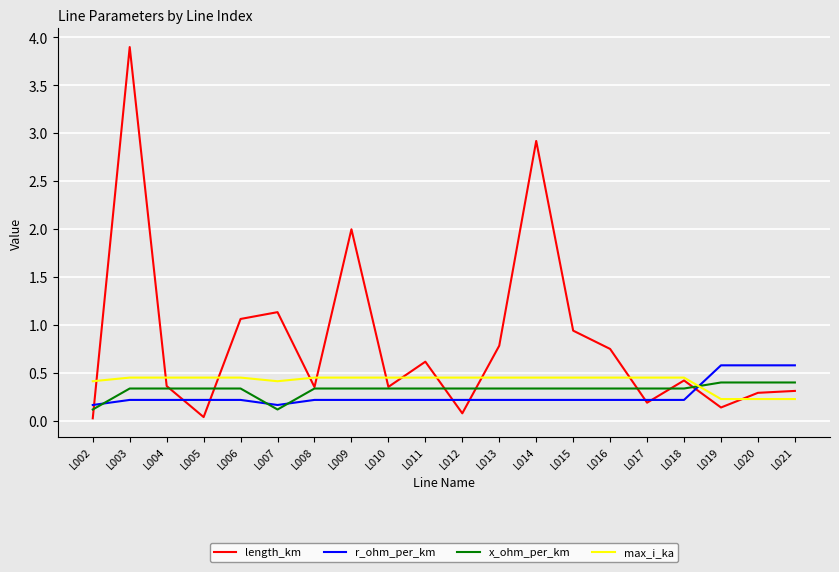

Is the value of max_i_ka at L004 greater than the value of x_ohm_per_km at L013?

Yes